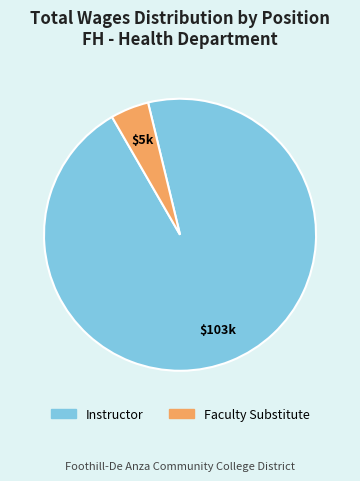

Do Instructor and Faculty Substitute together represent more than half of the pie?

Yes